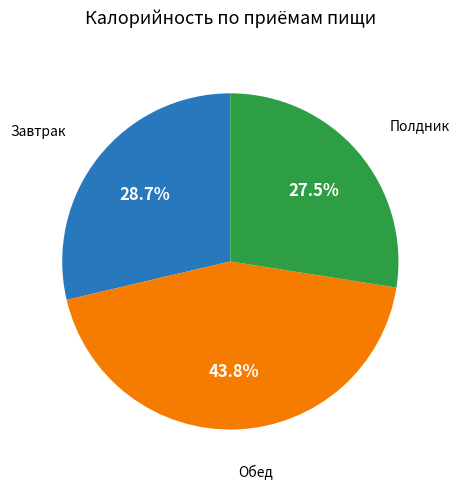

To the nearest percent, what is the average slice percentage?

33%